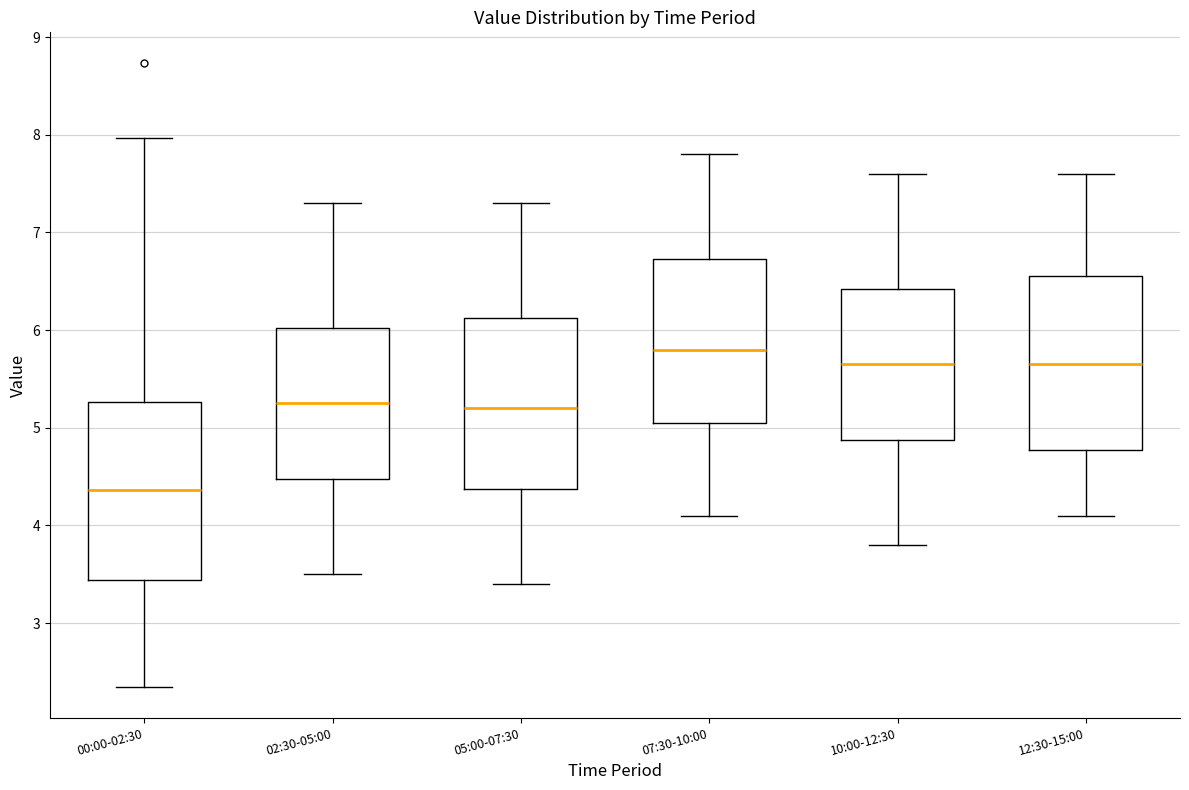

Reading left to right, transcribe this box plot: for each box, give where its median line is, the range the box spans, and where its two whiskers end, as read against the y-axis. The values are not printed on the chart, so give them approximately, as read against the axis.

00:00-02:30: median 4.4, box 3.4 to 5.3, whiskers 2.4 to 8.0
02:30-05:00: median 5.3, box 4.5 to 6.0, whiskers 3.5 to 7.3
05:00-07:30: median 5.2, box 4.4 to 6.1, whiskers 3.4 to 7.3
07:30-10:00: median 5.8, box 5.1 to 6.7, whiskers 4.1 to 7.8
10:00-12:30: median 5.7, box 4.9 to 6.4, whiskers 3.8 to 7.6
12:30-15:00: median 5.7, box 4.8 to 6.6, whiskers 4.1 to 7.6